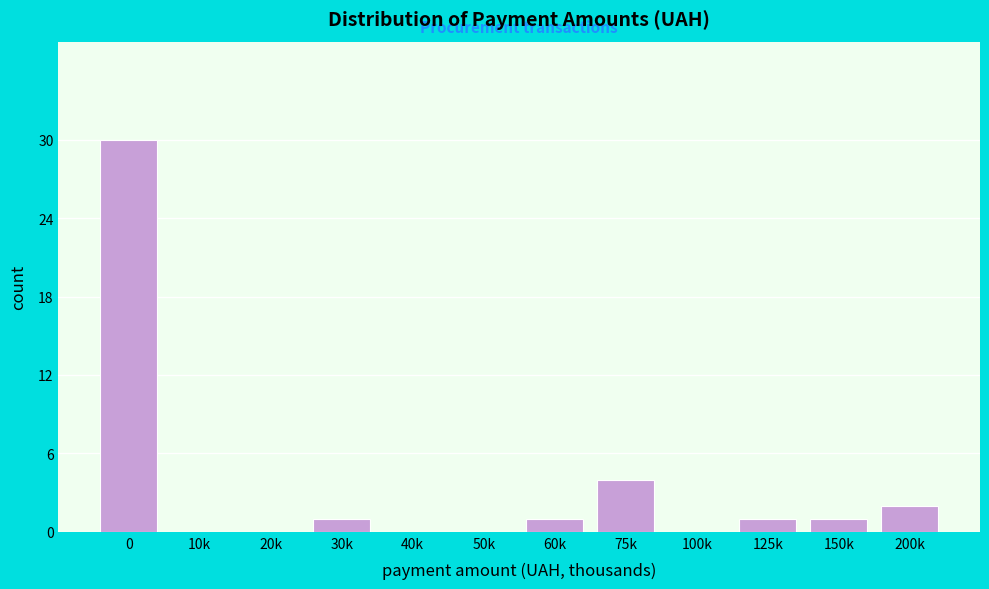

Reading left to right, what are all the values shown in this chart?

0=30	10k=0	20k=0	30k=1	40k=0	50k=0	60k=1	75k=4	100k=0	125k=1	150k=1	200k=2